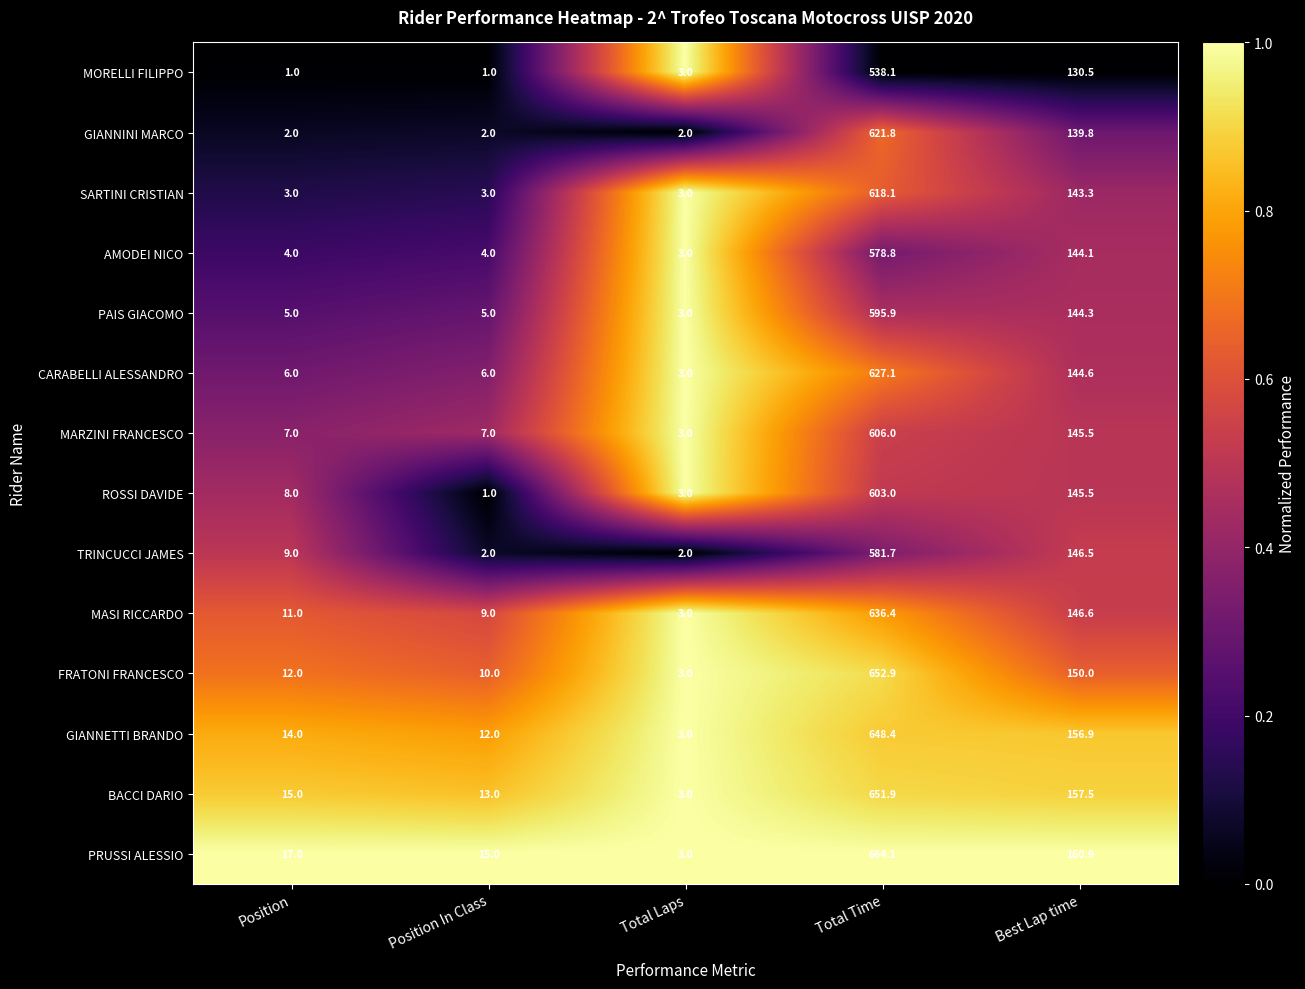

What is the maximum value shown in the chart?

664.1